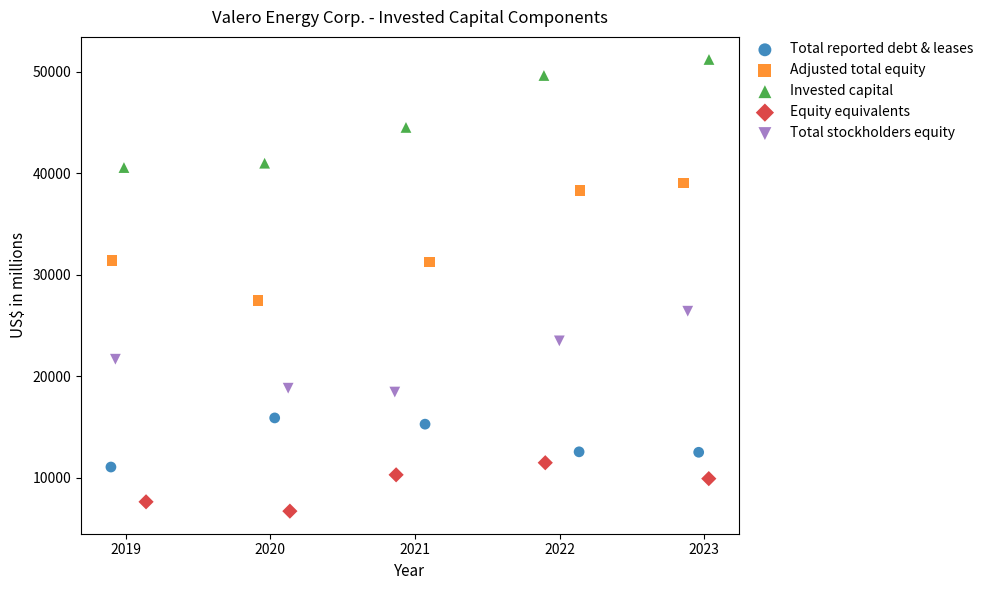

Which series contains the lowest Y value?

Equity equivalents